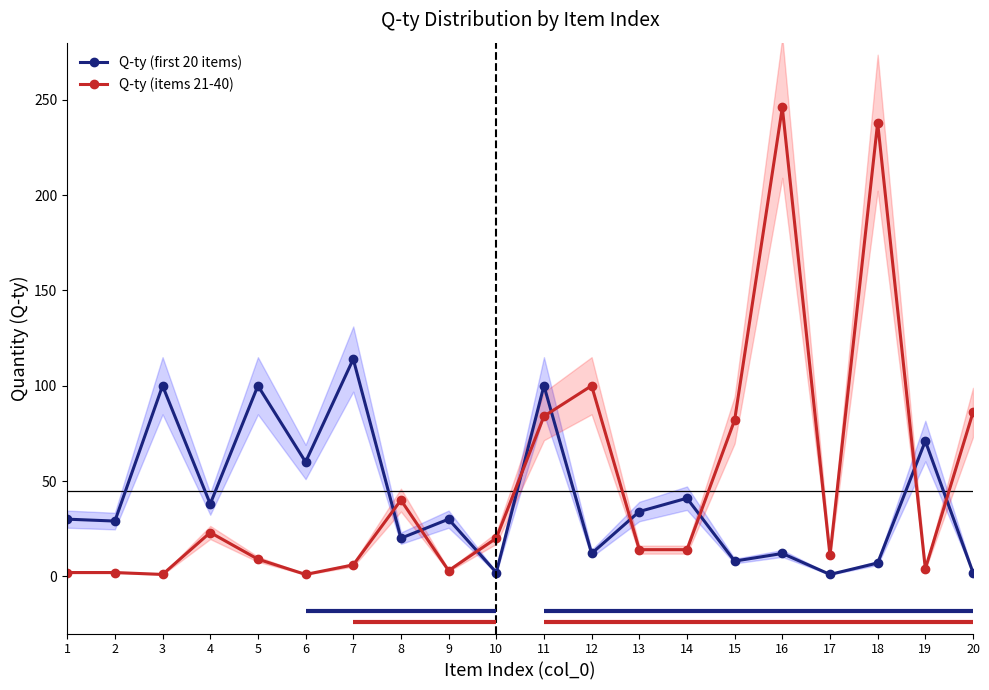

Reading right to left, extract all data points from this chart.

Q-ty (first 20 items): 20=2	19=71	18=7	17=1	16=12	15=8	14=41	13=34	12=12	11=100	10=2	9=30	8=20	7=114	6=60	5=100	4=38	3=100	2=29	1=30
Q-ty (items 21-40): 20=86	19=4	18=238	17=11	16=246	15=82	14=14	13=14	12=100	11=84	10=20	9=3	8=40	7=6	6=1	5=9	4=23	3=1	2=2	1=2